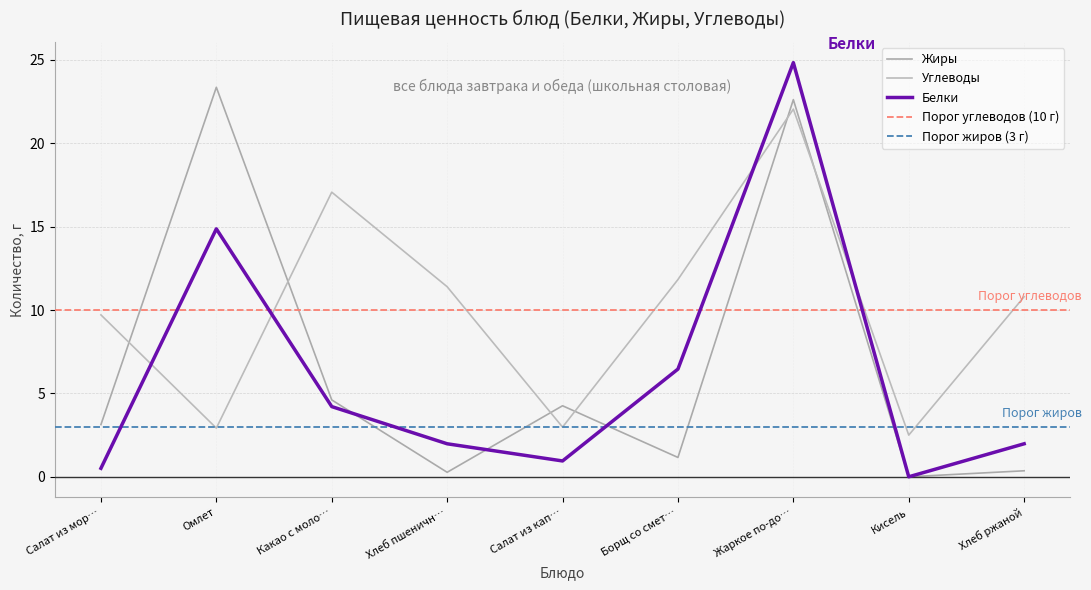

Reading left to right, what are all the values shown in this chart?

Белки: 0.5	14.9	4.2	2.0	0.9	6.5	24.8	0.0	2.0
Жиры: 3.1	23.4	4.6	0.3	4.3	1.2	22.6	0.0	0.4
Углеводы: 9.7	2.9	17.1	11.4	3.0	11.8	22.1	2.5	10.8